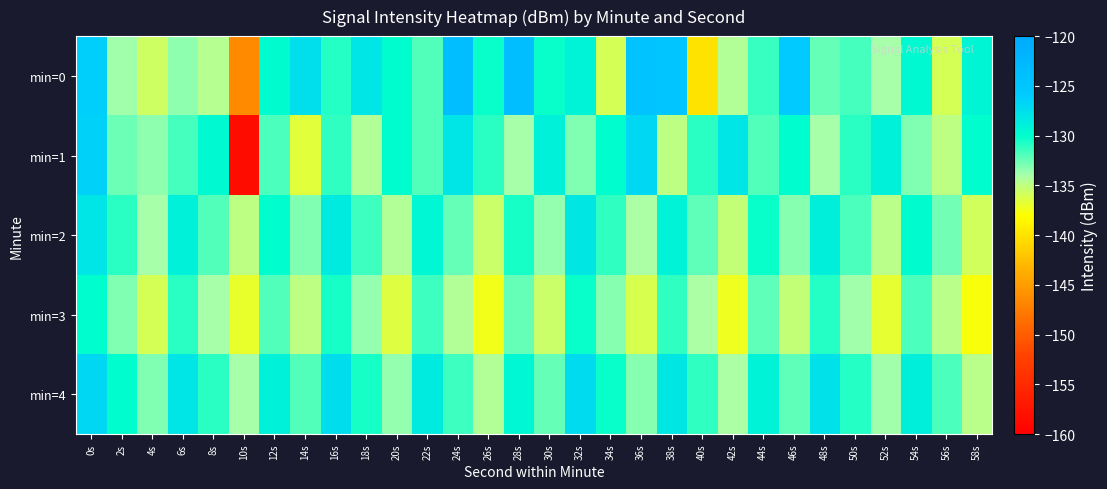

Between 26s and 32s, which is larger?

32s